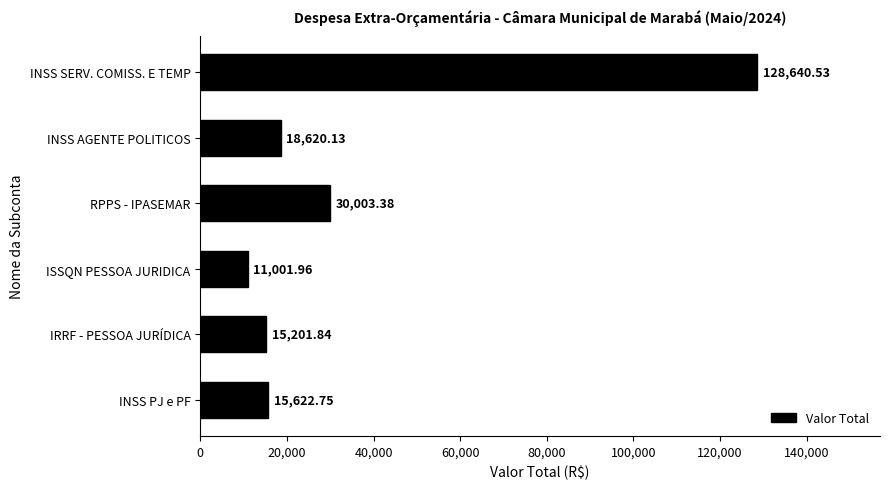

At which category does the chart reach its peak across all series?

INSS SERV. COMISS. E TEMP